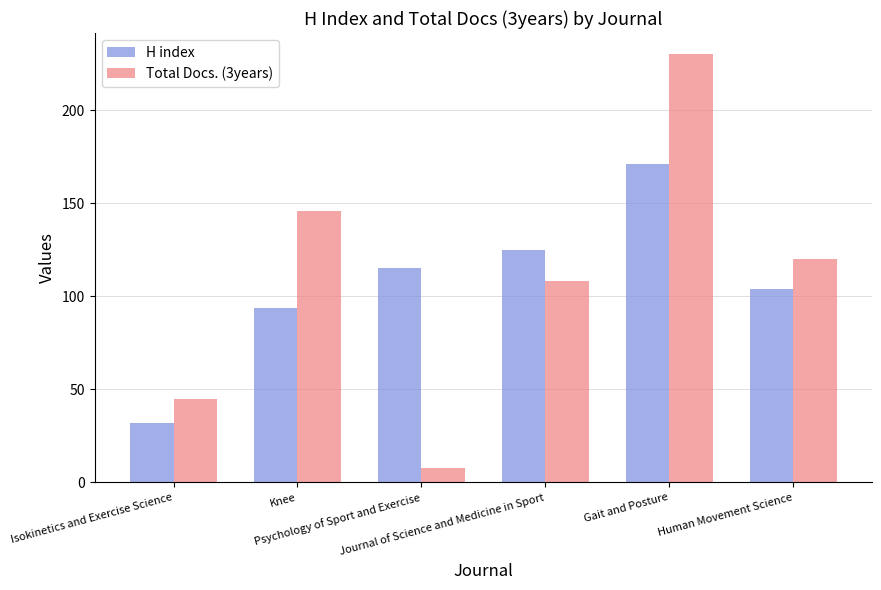

What is the label of the 1st bar from the right?

Human Movement Science